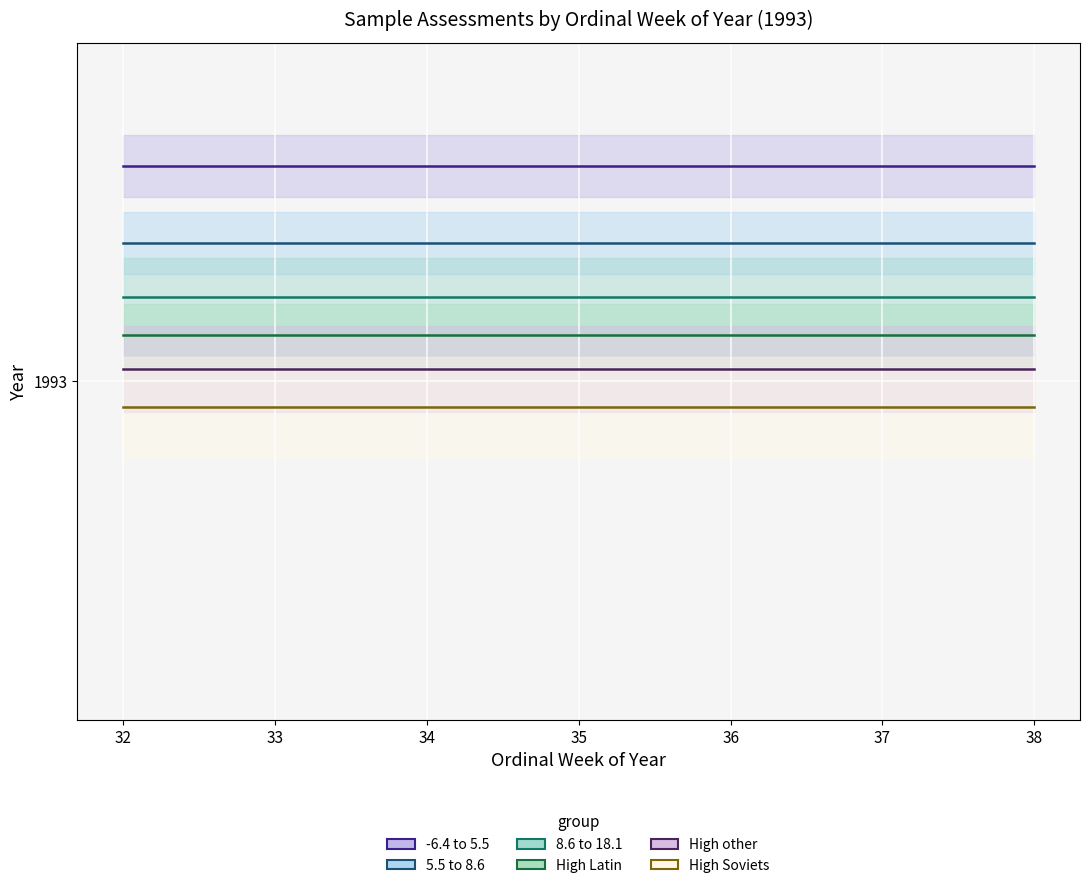

Which series changed the most between 32 and 38?

-6.4 to 5.5 (line)